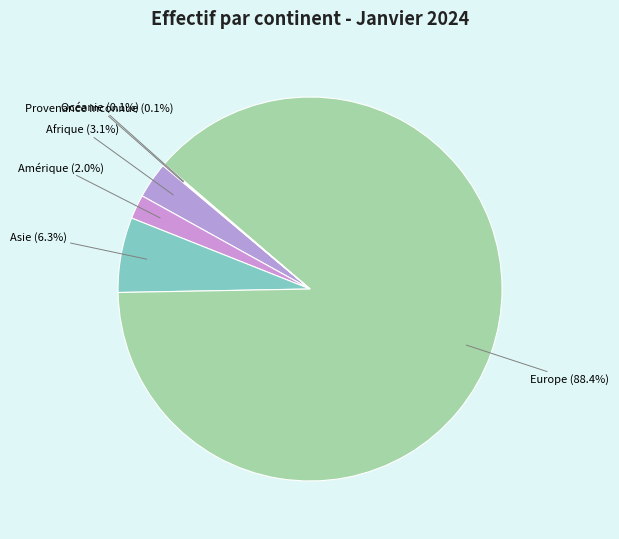

Which category accounts for the majority?

Europe